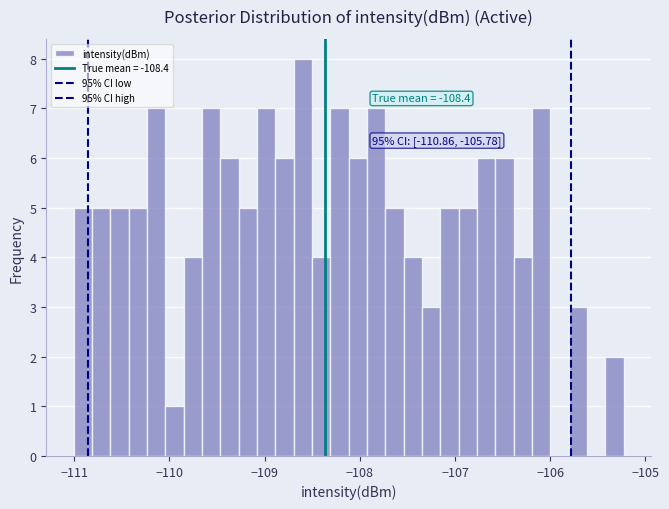

Around what value on the x-axis is the tallest bar? Give the approximate position of its centre, as read against the axis.

-108.6